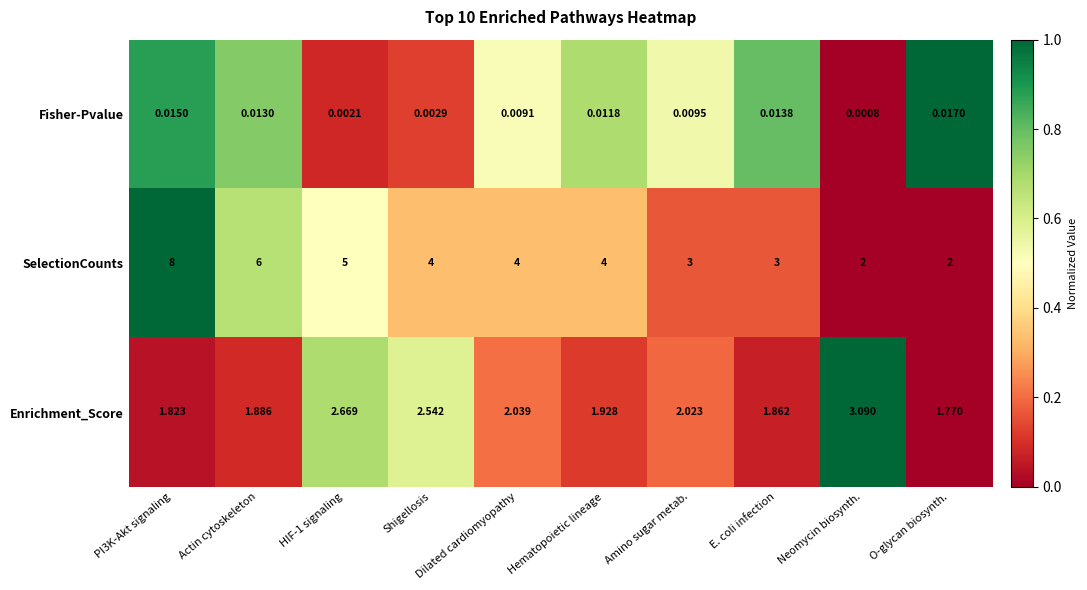

At which category is the sum across all series the highest?

PI3K-Akt signaling